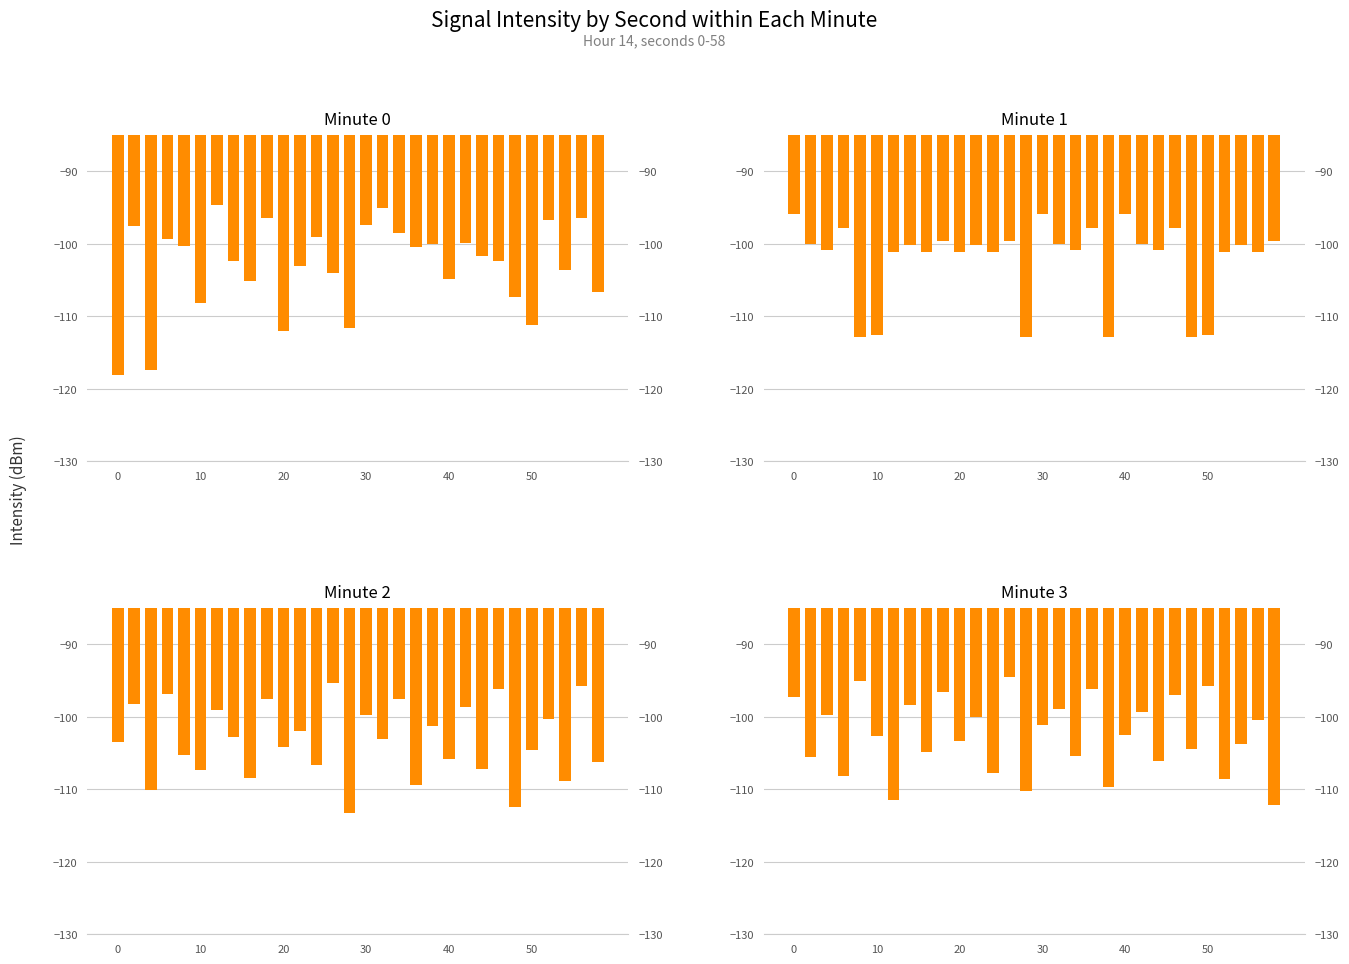

List the series in order of their peak value, lowest first.

min 1, min 2, min 0, min 3